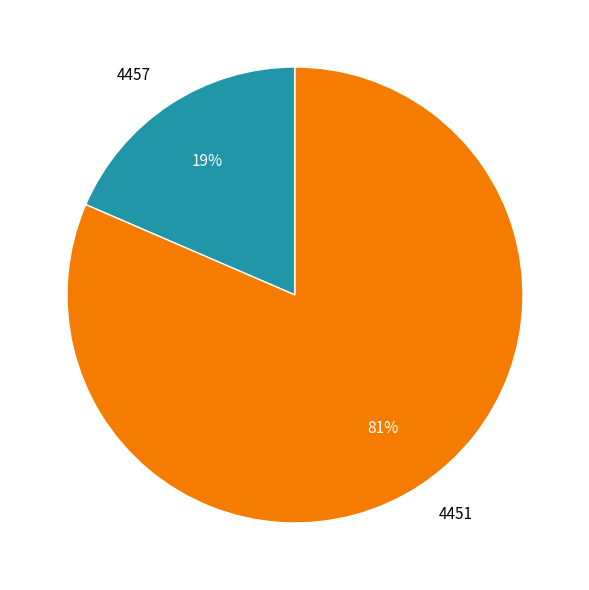

Rank the categories by value from lowest to highest.

4457, 4451